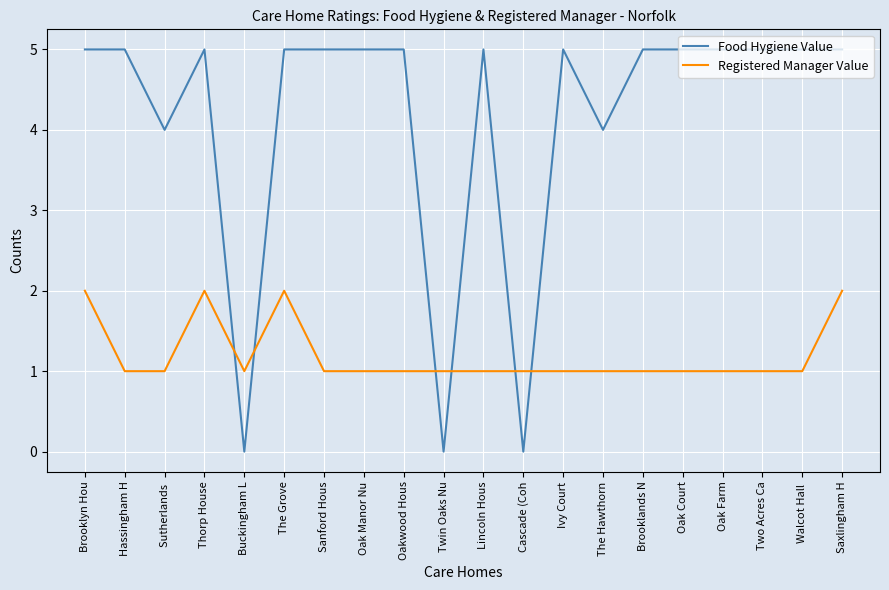

True or false: Food Hygiene Value has a value of -3 at Cascade (Coh.

False